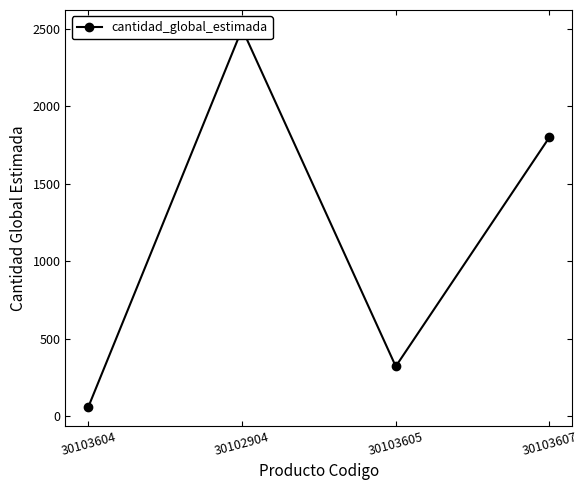

How many lines are shown in the chart?

1